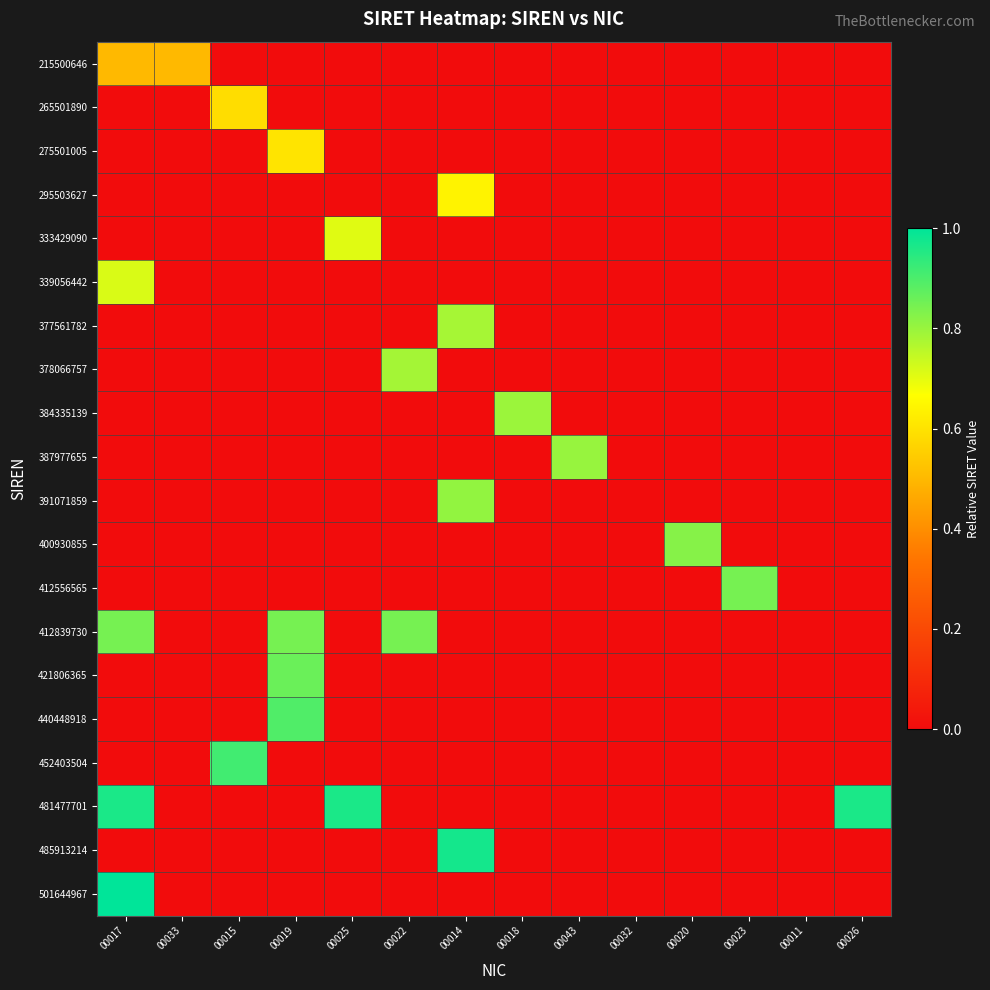

Reading right to left, transcribe all the data shown in this chart.

215500646: 00026=0.0	00011=0.0	00023=0.0	00020=0.0	00032=0.0	00043=0.0	00018=0.0	00014=0.0	00022=0.0	00025=0.0	00019=0.0	00015=0.0	00033=0.5	00017=0.5
265501890: 00026=0.0	00011=0.0	00023=0.0	00020=0.0	00032=0.0	00043=0.0	00018=0.0	00014=0.0	00022=0.0	00025=0.0	00019=0.0	00015=0.6	00033=0.0	00017=0.0
275501005: 00026=0.0	00011=0.0	00023=0.0	00020=0.0	00032=0.0	00043=0.0	00018=0.0	00014=0.0	00022=0.0	00025=0.0	00019=0.6	00015=0.0	00033=0.0	00017=0.0
295503627: 00026=0.0	00011=0.0	00023=0.0	00020=0.0	00032=0.0	00043=0.0	00018=0.0	00014=0.6	00022=0.0	00025=0.0	00019=0.0	00015=0.0	00033=0.0	00017=0.0
333429090: 00026=0.0	00011=0.0	00023=0.0	00020=0.0	00032=0.0	00043=0.0	00018=0.0	00014=0.0	00022=0.0	00025=0.7	00019=0.0	00015=0.0	00033=0.0	00017=0.0
339056442: 00026=0.0	00011=0.0	00023=0.0	00020=0.0	00032=0.0	00043=0.0	00018=0.0	00014=0.0	00022=0.0	00025=0.0	00019=0.0	00015=0.0	00033=0.0	00017=0.7
377561782: 00026=0.0	00011=0.0	00023=0.0	00020=0.0	00032=0.0	00043=0.0	00018=0.0	00014=0.8	00022=0.0	00025=0.0	00019=0.0	00015=0.0	00033=0.0	00017=0.0
378066757: 00026=0.0	00011=0.0	00023=0.0	00020=0.0	00032=0.0	00043=0.0	00018=0.0	00014=0.0	00022=0.8	00025=0.0	00019=0.0	00015=0.0	00033=0.0	00017=0.0
384335139: 00026=0.0	00011=0.0	00023=0.0	00020=0.0	00032=0.0	00043=0.0	00018=0.8	00014=0.0	00022=0.0	00025=0.0	00019=0.0	00015=0.0	00033=0.0	00017=0.0
387977655: 00026=0.0	00011=0.0	00023=0.0	00020=0.0	00032=0.0	00043=0.8	00018=0.0	00014=0.0	00022=0.0	00025=0.0	00019=0.0	00015=0.0	00033=0.0	00017=0.0
391071859: 00026=0.0	00011=0.0	00023=0.0	00020=0.0	00032=0.0	00043=0.0	00018=0.0	00014=0.8	00022=0.0	00025=0.0	00019=0.0	00015=0.0	00033=0.0	00017=0.0
400930855: 00026=0.0	00011=0.0	00023=0.0	00020=0.8	00032=0.0	00043=0.0	00018=0.0	00014=0.0	00022=0.0	00025=0.0	00019=0.0	00015=0.0	00033=0.0	00017=0.0
412556565: 00026=0.0	00011=0.0	00023=0.8	00020=0.0	00032=0.0	00043=0.0	00018=0.0	00014=0.0	00022=0.0	00025=0.0	00019=0.0	00015=0.0	00033=0.0	00017=0.0
412839730: 00026=0.0	00011=0.0	00023=0.0	00020=0.0	00032=0.0	00043=0.0	00018=0.0	00014=0.0	00022=0.8	00025=0.0	00019=0.8	00015=0.0	00033=0.0	00017=0.8
421806365: 00026=0.0	00011=0.0	00023=0.0	00020=0.0	00032=0.0	00043=0.0	00018=0.0	00014=0.0	00022=0.0	00025=0.0	00019=0.9	00015=0.0	00033=0.0	00017=0.0
440448918: 00026=0.0	00011=0.0	00023=0.0	00020=0.0	00032=0.0	00043=0.0	00018=0.0	00014=0.0	00022=0.0	00025=0.0	00019=0.9	00015=0.0	00033=0.0	00017=0.0
452403504: 00026=0.0	00011=0.0	00023=0.0	00020=0.0	00032=0.0	00043=0.0	00018=0.0	00014=0.0	00022=0.0	00025=0.0	00019=0.0	00015=0.9	00033=0.0	00017=0.0
481477701: 00026=1.0	00011=0.0	00023=0.0	00020=0.0	00032=0.0	00043=0.0	00018=0.0	00014=0.0	00022=0.0	00025=1.0	00019=0.0	00015=0.0	00033=0.0	00017=1.0
485913214: 00026=0.0	00011=0.0	00023=0.0	00020=0.0	00032=0.0	00043=0.0	00018=0.0	00014=1.0	00022=0.0	00025=0.0	00019=0.0	00015=0.0	00033=0.0	00017=0.0
501644967: 00026=0.0	00011=0.0	00023=0.0	00020=0.0	00032=0.0	00043=0.0	00018=0.0	00014=0.0	00022=0.0	00025=0.0	00019=0.0	00015=0.0	00033=0.0	00017=1.0